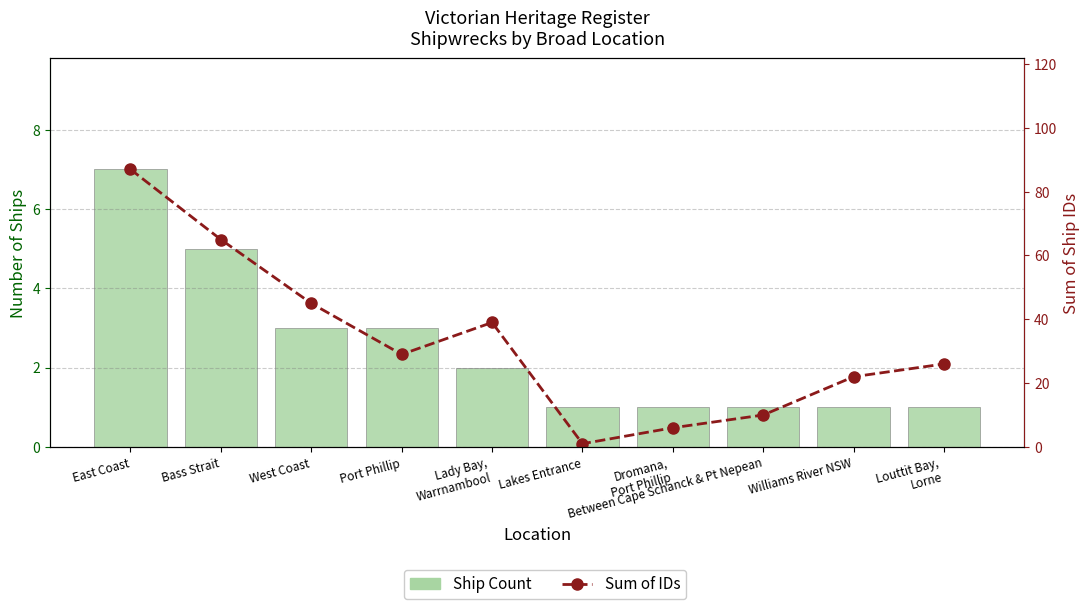

Read the Sum of IDs value at Between Cape Schanck & Pt Nepean, to the nearest 5.

10